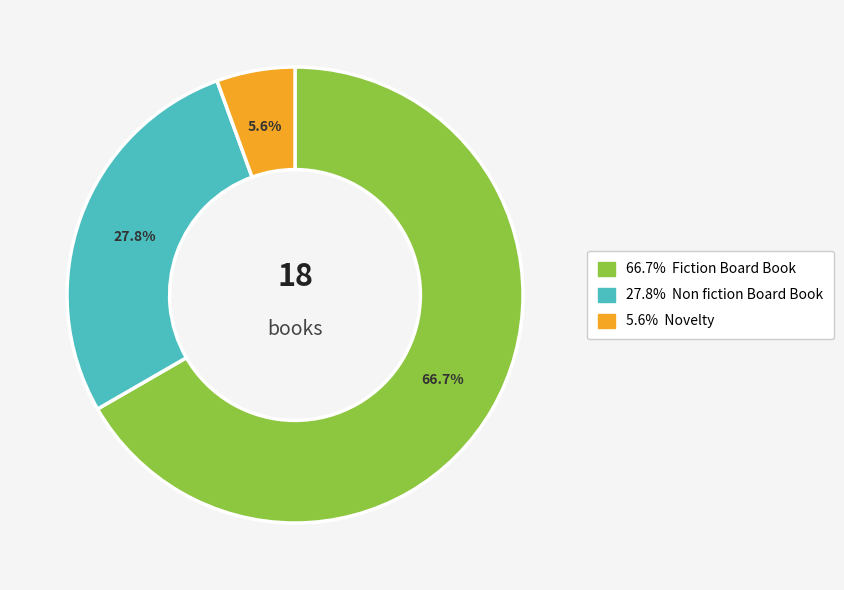

Is there any slice that represents more than half of the pie?

Yes